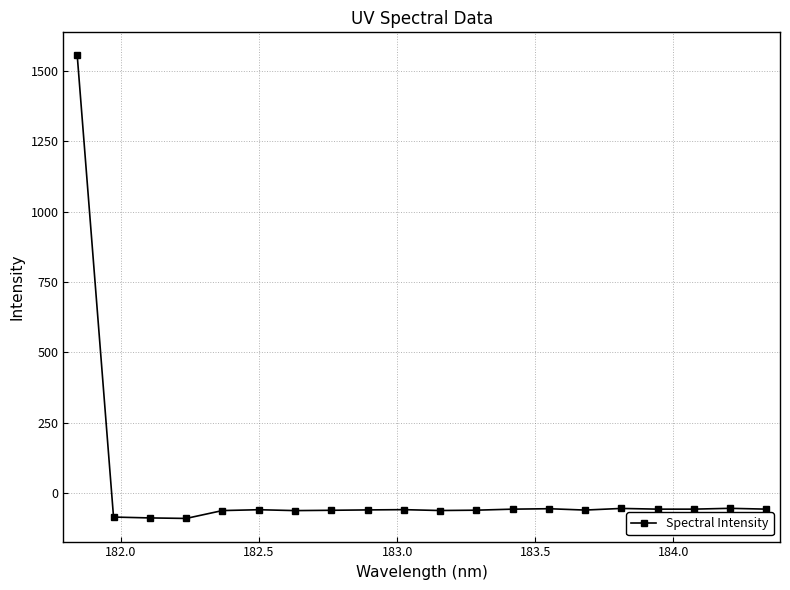

What is the difference between the maximum and minimum values?

1645.1